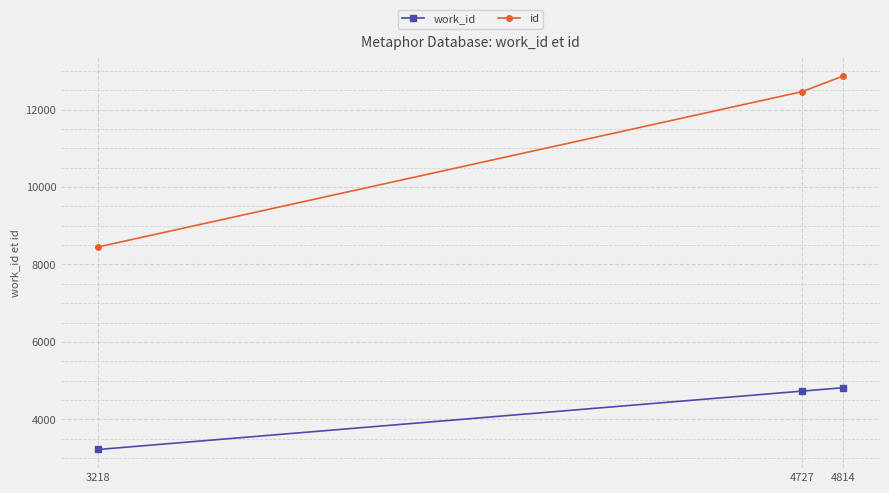

What is the average value of the id series?

11264